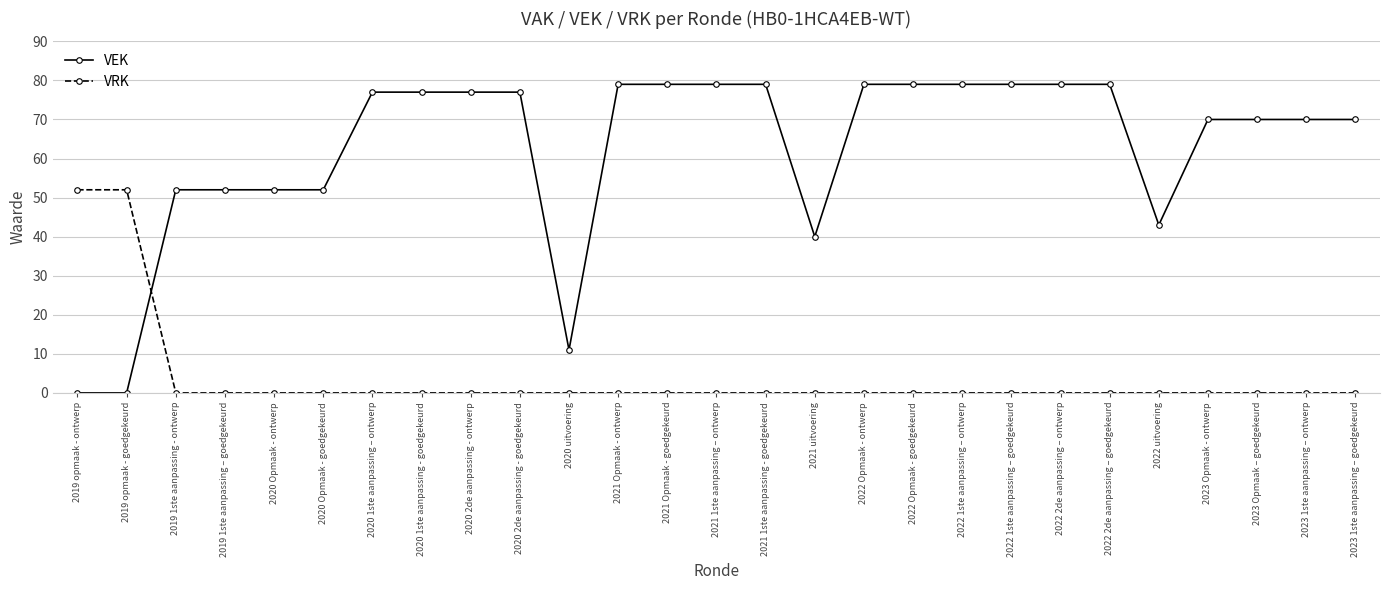

What is the label of the 20th point from the left?

2022 1ste aanpassing – goedgekeurd